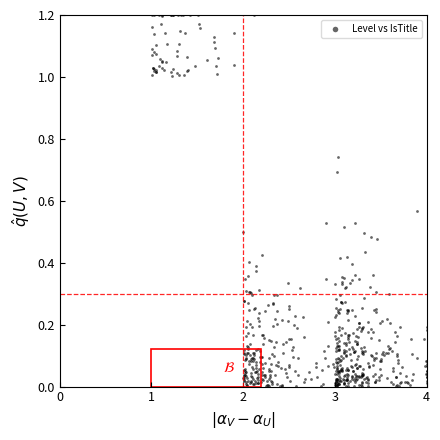

What is the range of X values (max minus min)?

3.0